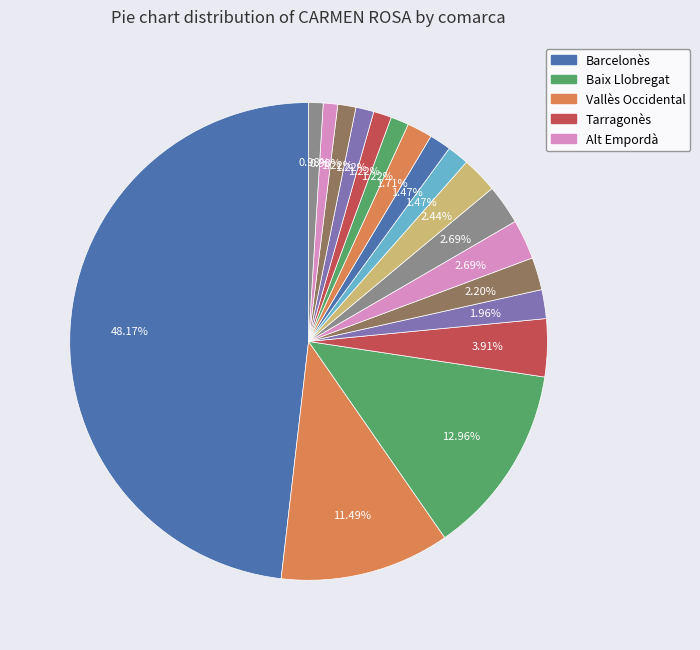

Rank the categories by value from lowest to highest.

Anoia, Cerdanya, Bages, Baix Ebre, Baix Penedès, Segrià, Selva, Garraf, Alt Penedès, Baix Camp, Baix Empordà, Vallès Oriental, Alt Empordà, Maresme, Tarragonès, Vallès Occidental, Baix Llobregat, Barcelonès